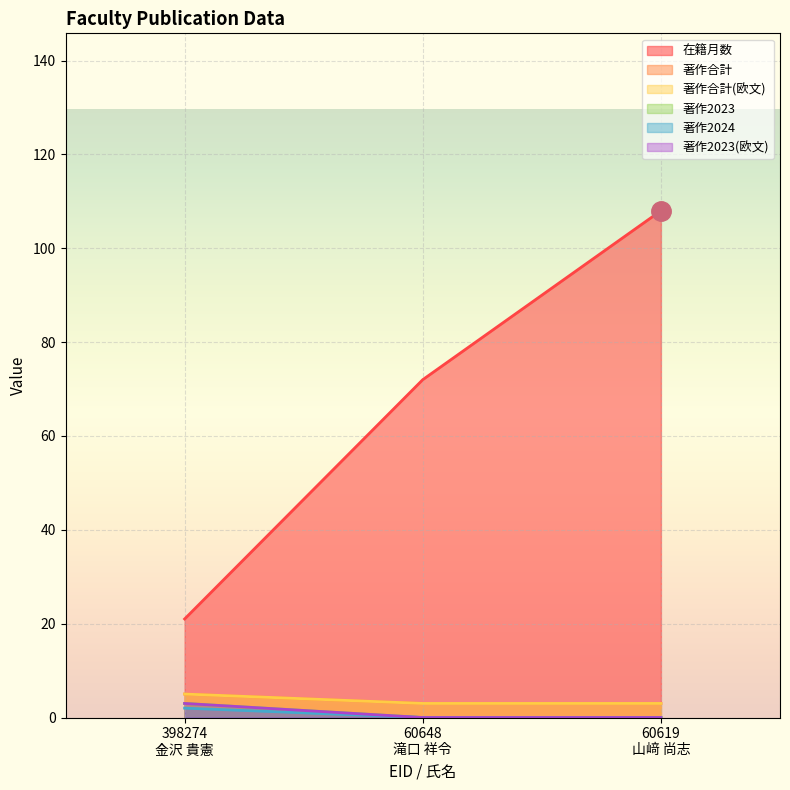

Between 398274
金沢 貴憲 and 60619
山﨑 尚志, which is larger?

60619
山﨑 尚志